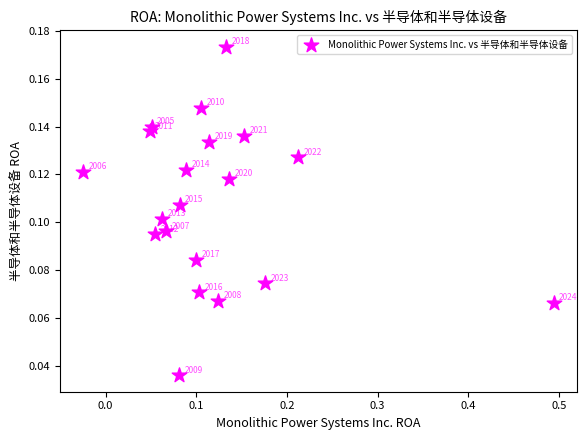

What is the range of X values (max minus min)?

0.5